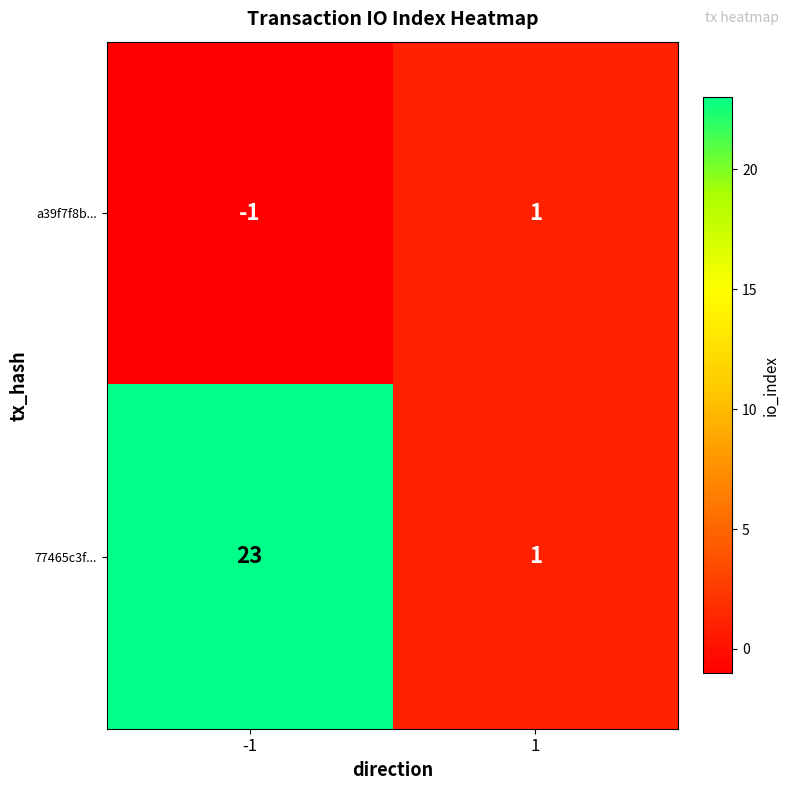

True or false: 77465c3f... has a value of 23 at -1.

True